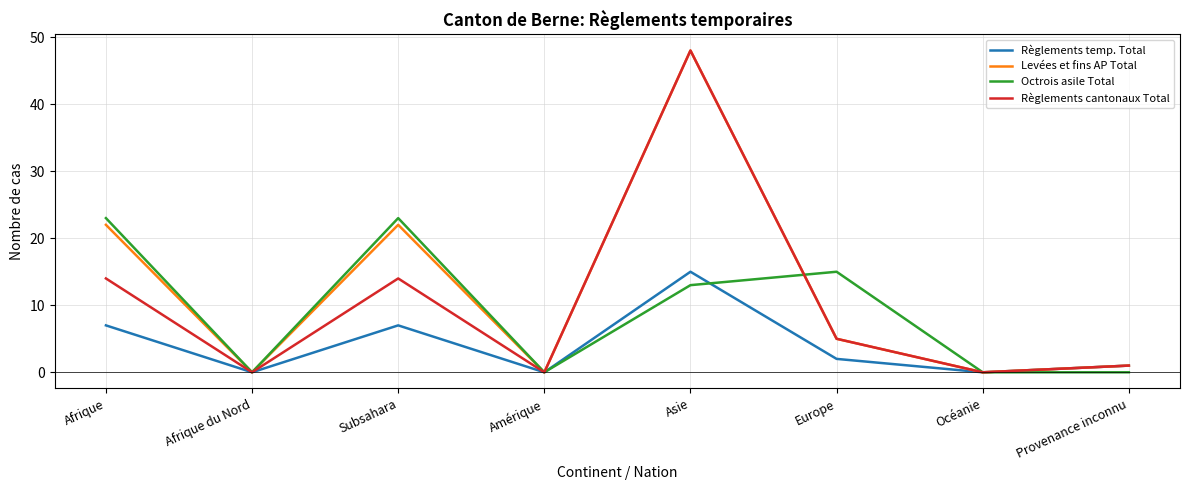

True or false: Octrois asile Total has a value of 23 at Afrique.

True